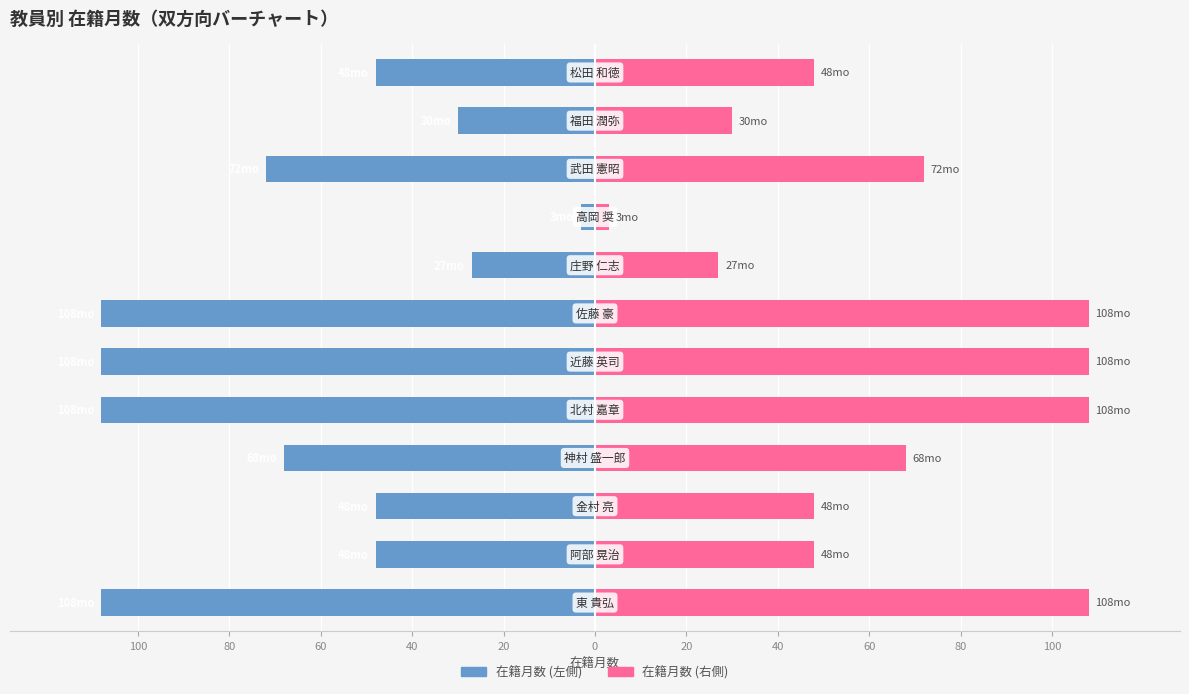

Rank the series by their average value, from lowest to highest.

在籍月数, 在籍月数 (右)